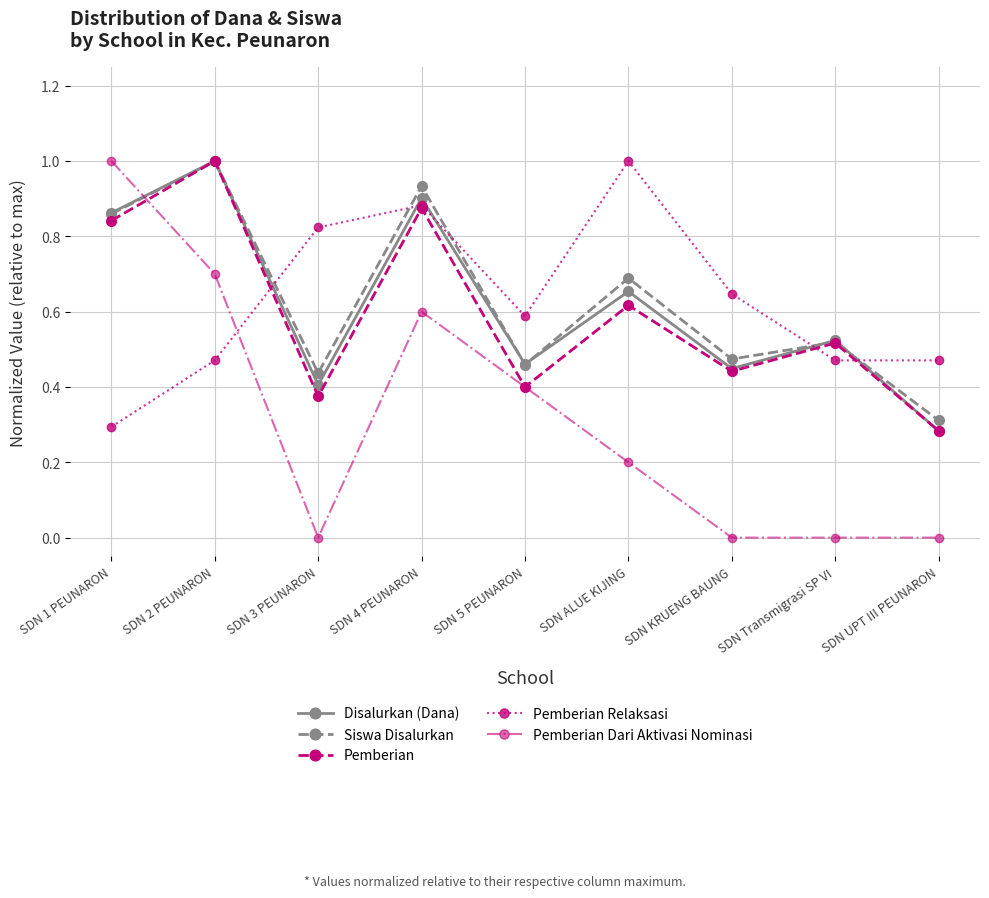

What is the total value across all series at SDN ALUE KIJING?

3.2